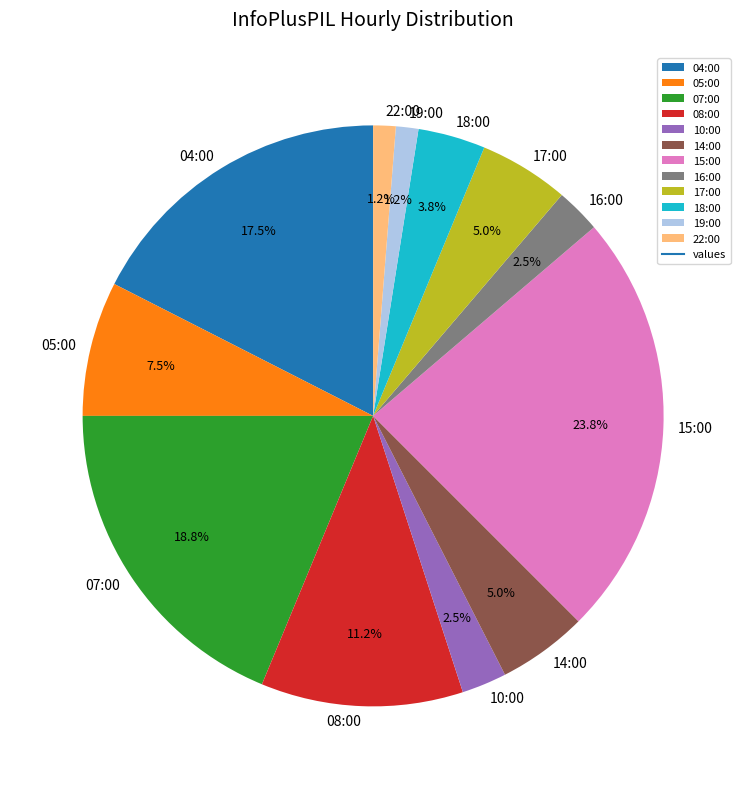

Approximately how many times larger is the value at 16:00 compared to 04:00?

0.1